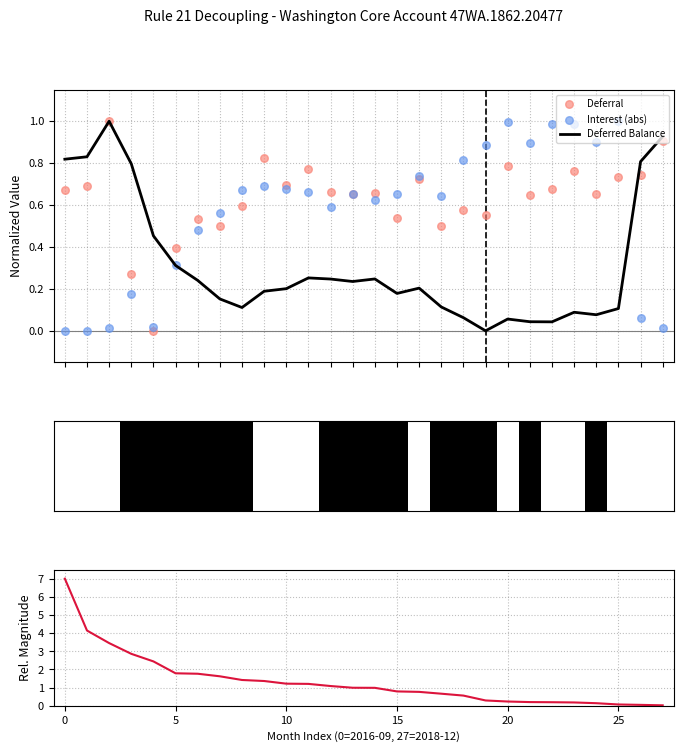

Is the value of |Deferral| (sorted desc) at 20 greater than the value of Deferral at 8?

Yes